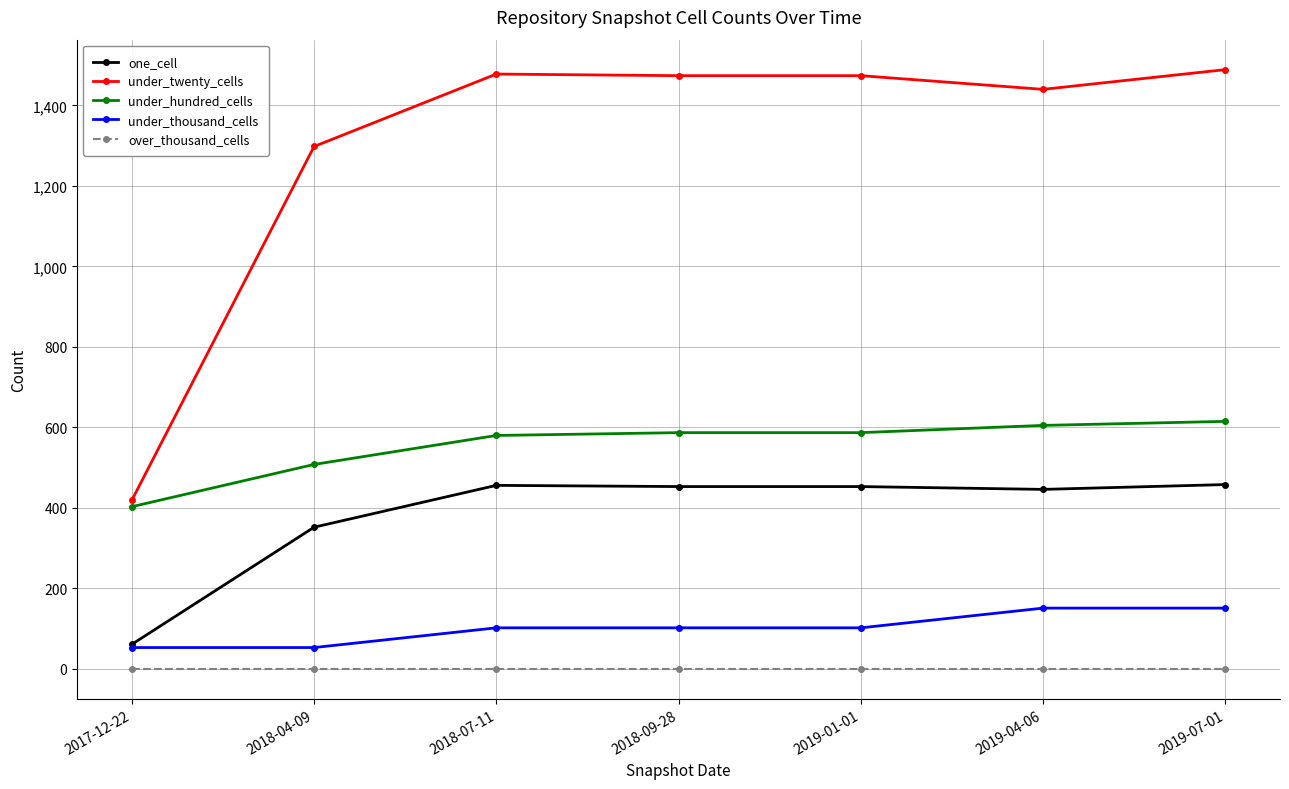

True or false: under_hundred_cells and over_thousand_cells cross at least once.

False